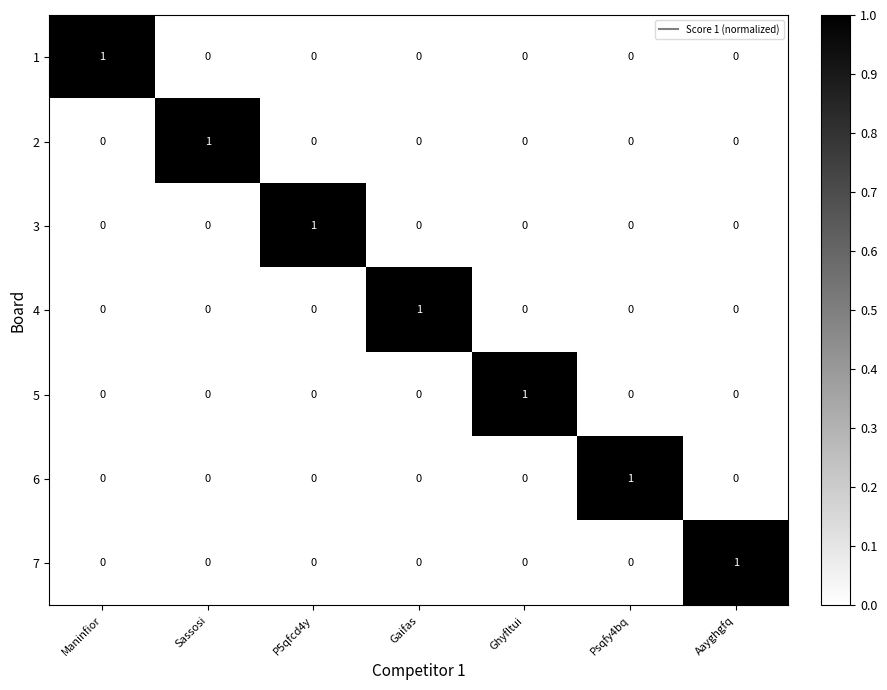

At how many categories does at least one series exceed 0?

7